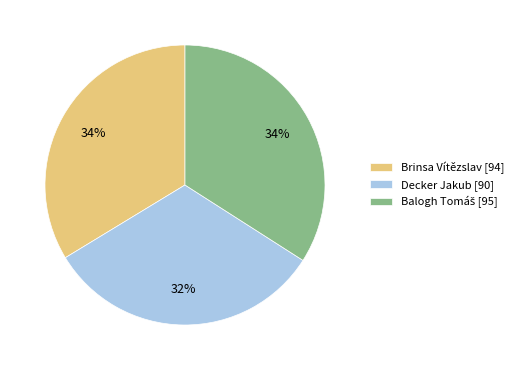

To the nearest percent, what portion does Brinsa Vítězslav [94] represent?

34%